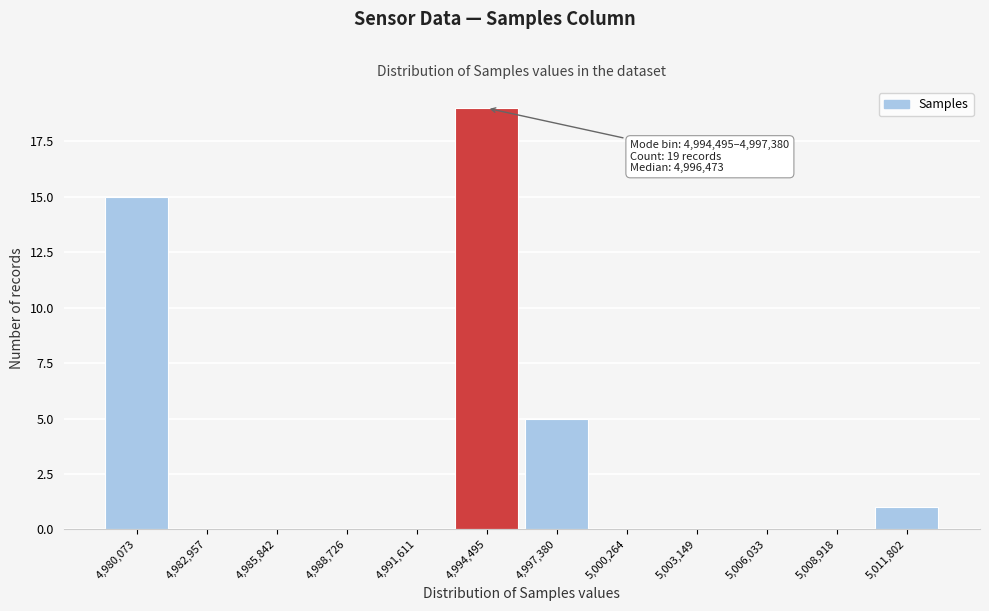

Reading left to right, extract all data points from this chart.

4,980,073=15	4,982,957=0	4,985,842=0	4,988,726=0	4,991,611=0	4,994,495=19	4,997,380=5	5,000,264=0	5,003,149=0	5,006,033=0	5,008,918=0	5,011,802=1